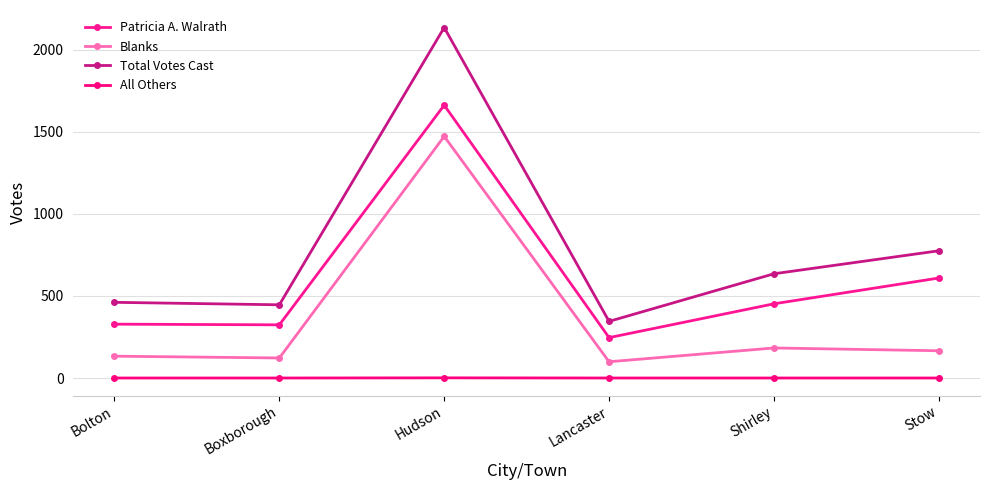

The All Others series shows 0 at Shirley. True or false?

False